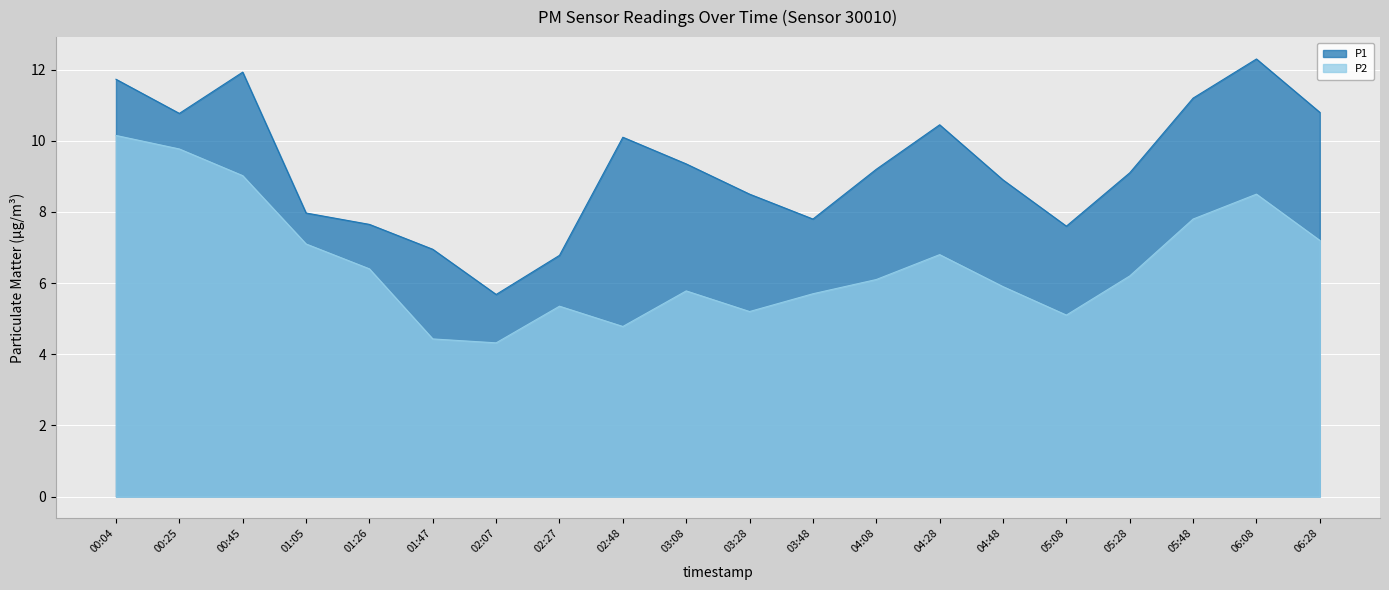

At which label does P2 first exceed 6?

00:04